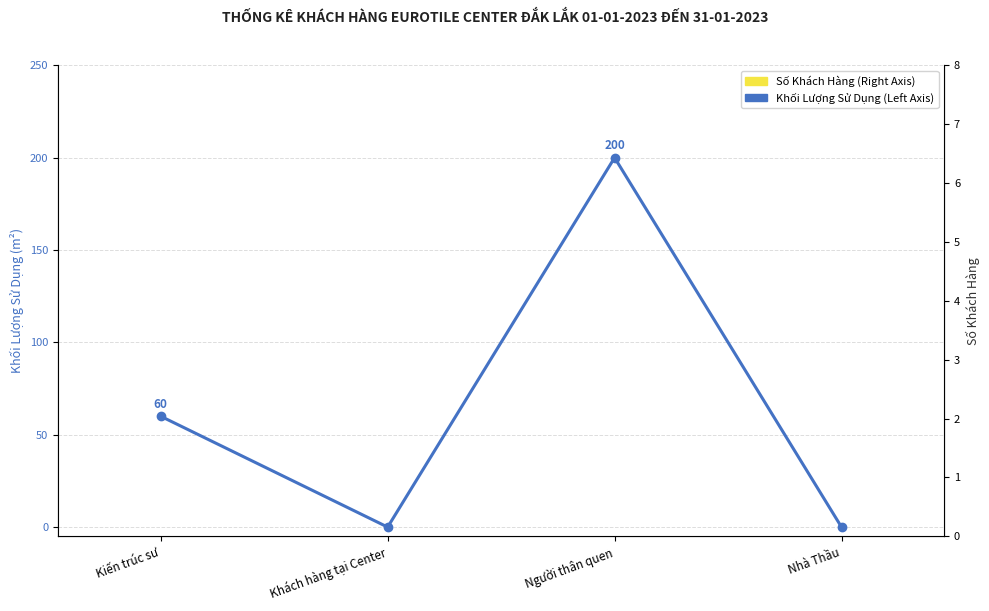

How many categories are shown in the chart?

4